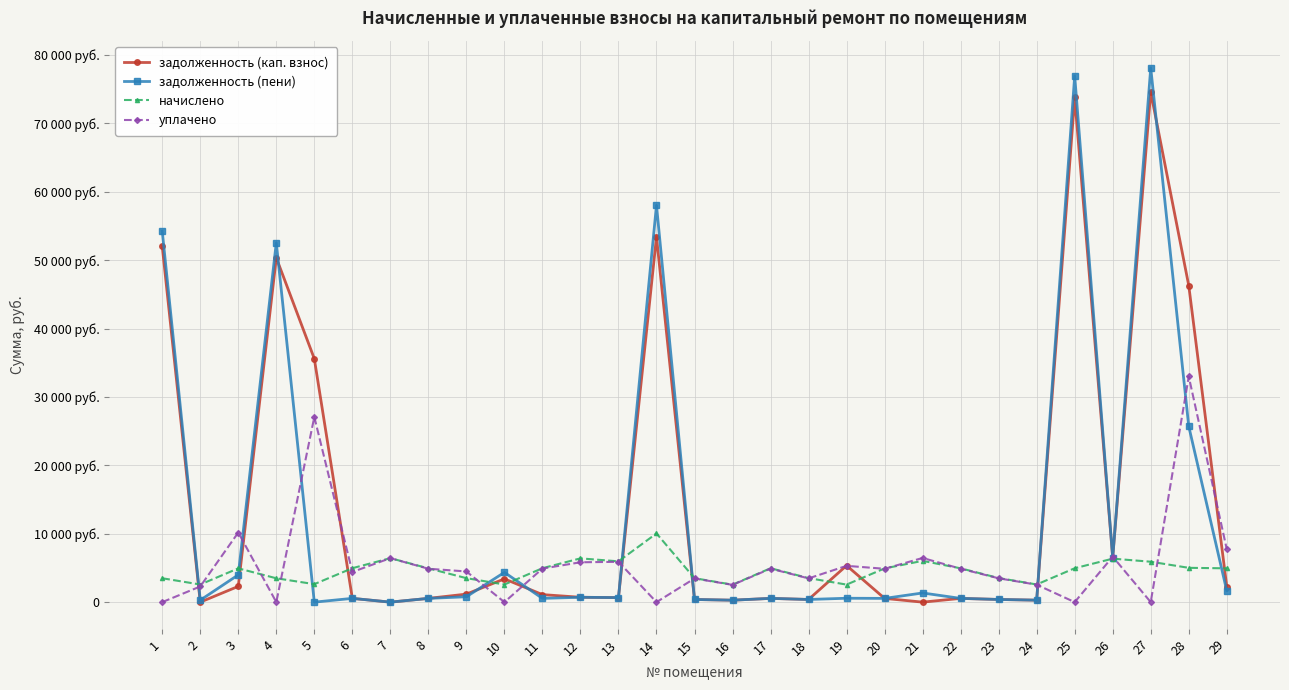

Where is the first local minimum for начислено?

2